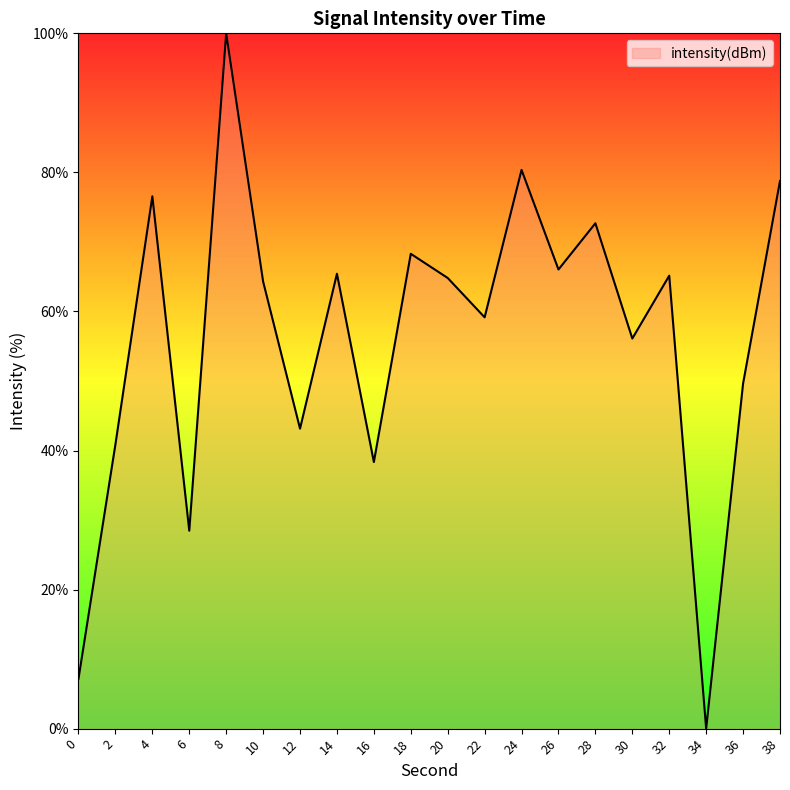

Which category has the lowest value across all series?

34